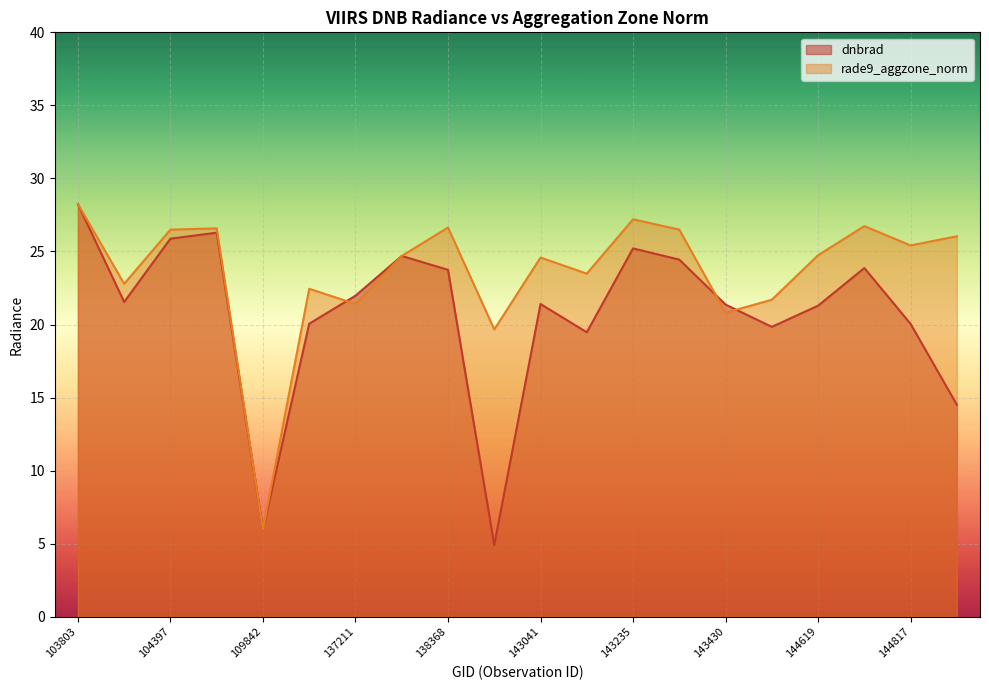

What is the difference between the second highest and minimum values in the rade9_aggzone_norm series?

21.2